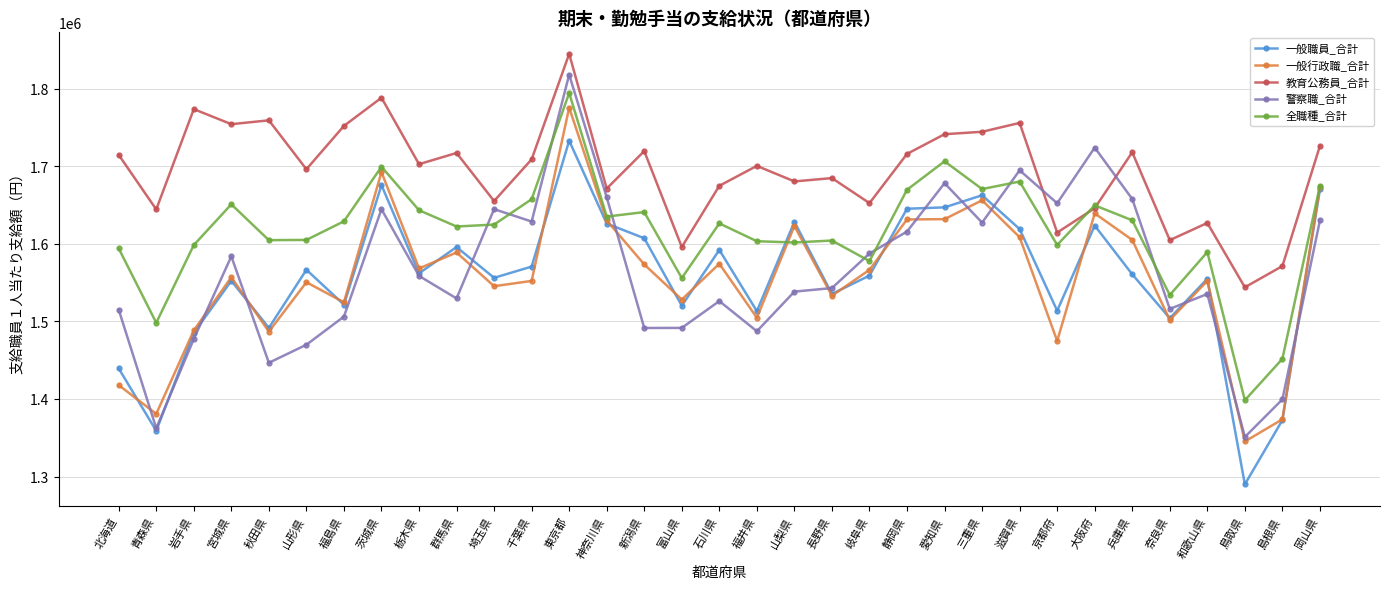

Is this an area chart (filled region under the line)?

No